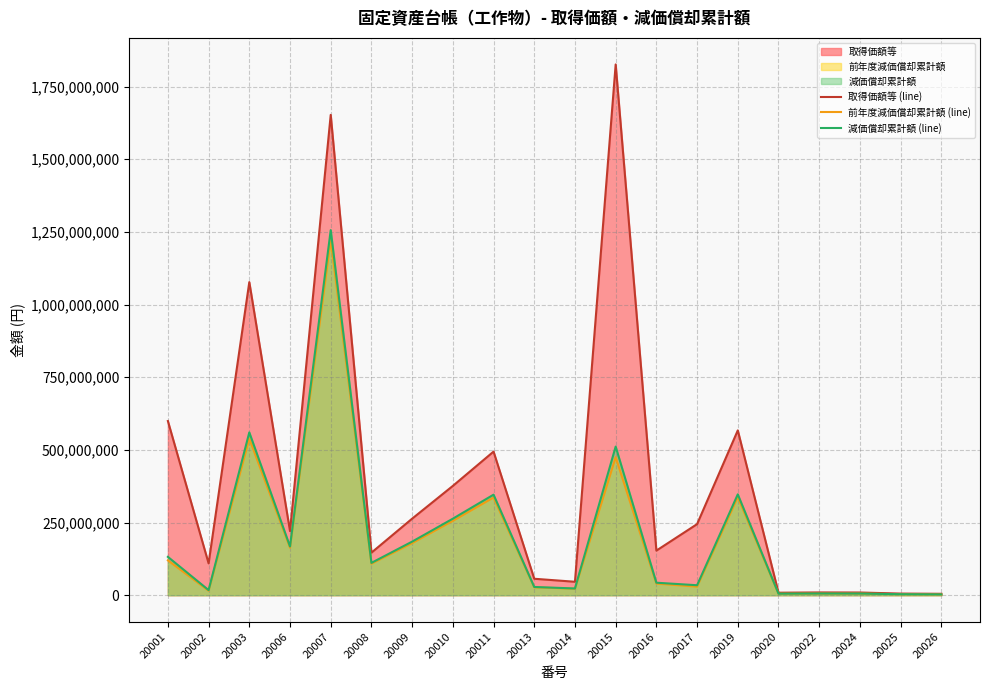

Which series has the largest total across all categories?

取得価額等 (line)